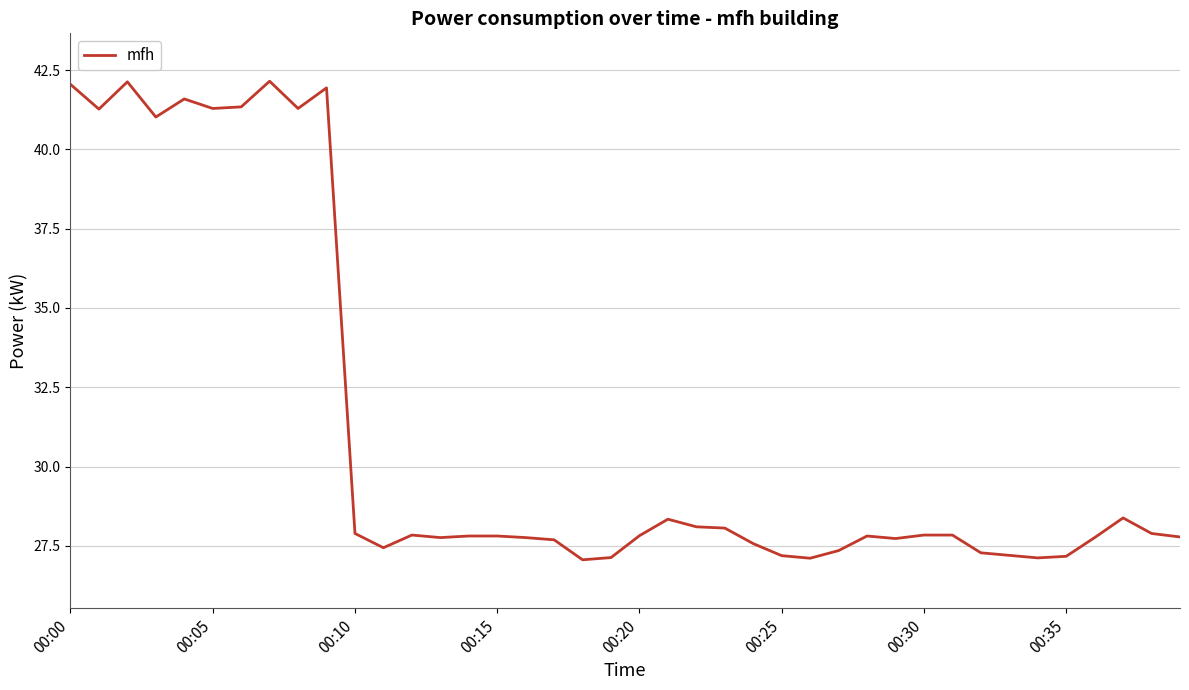

What is the difference between the maximum and minimum values?

15.1